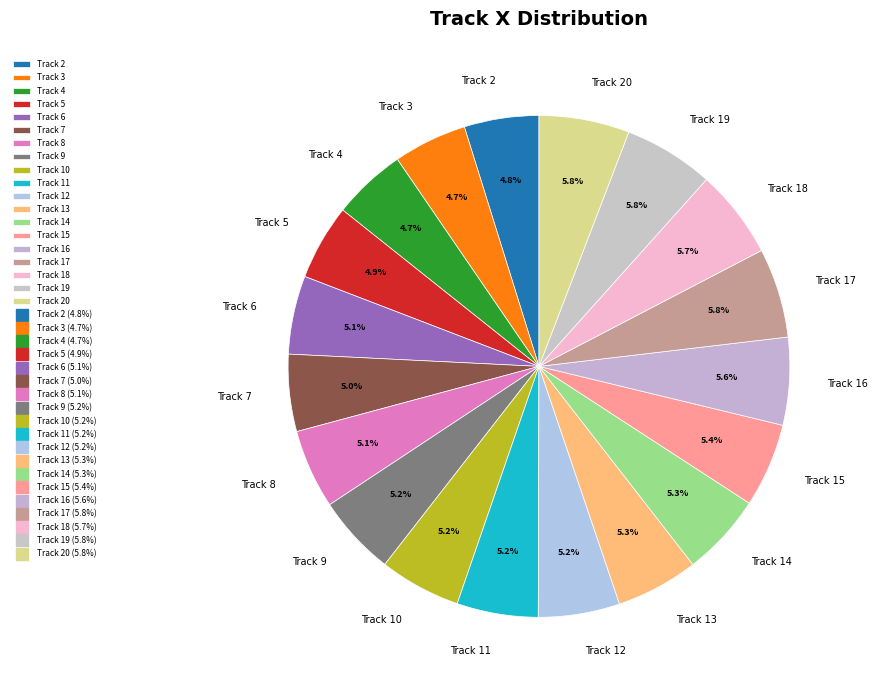

What portion of the pie excludes Track 14?

94.7%